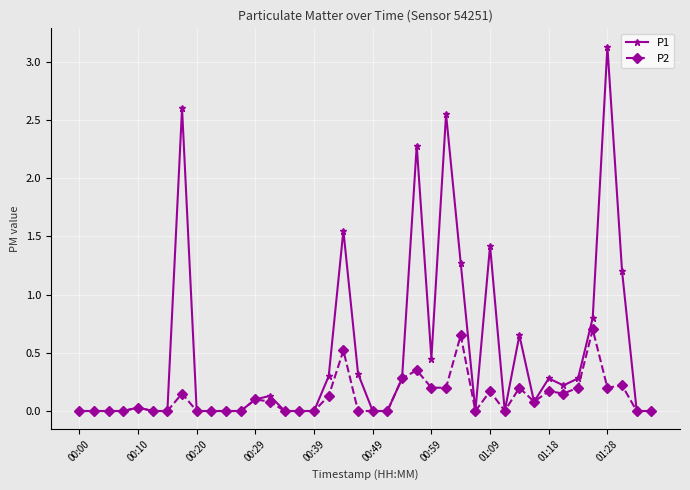

True or false: P2 has more than 1 points higher than both neighbors.

True